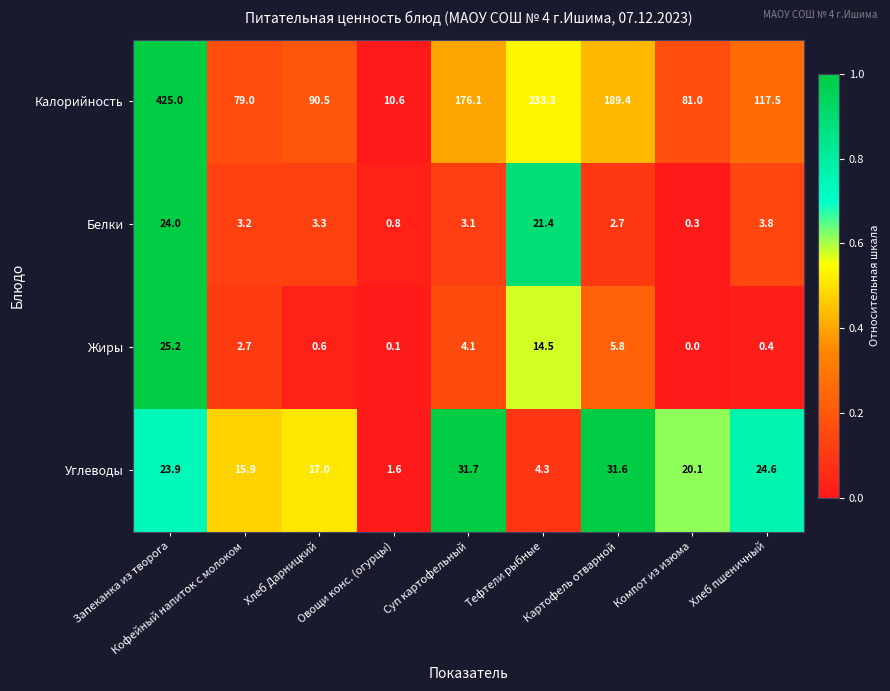

What is the average value of the Калорийность series?

155.8